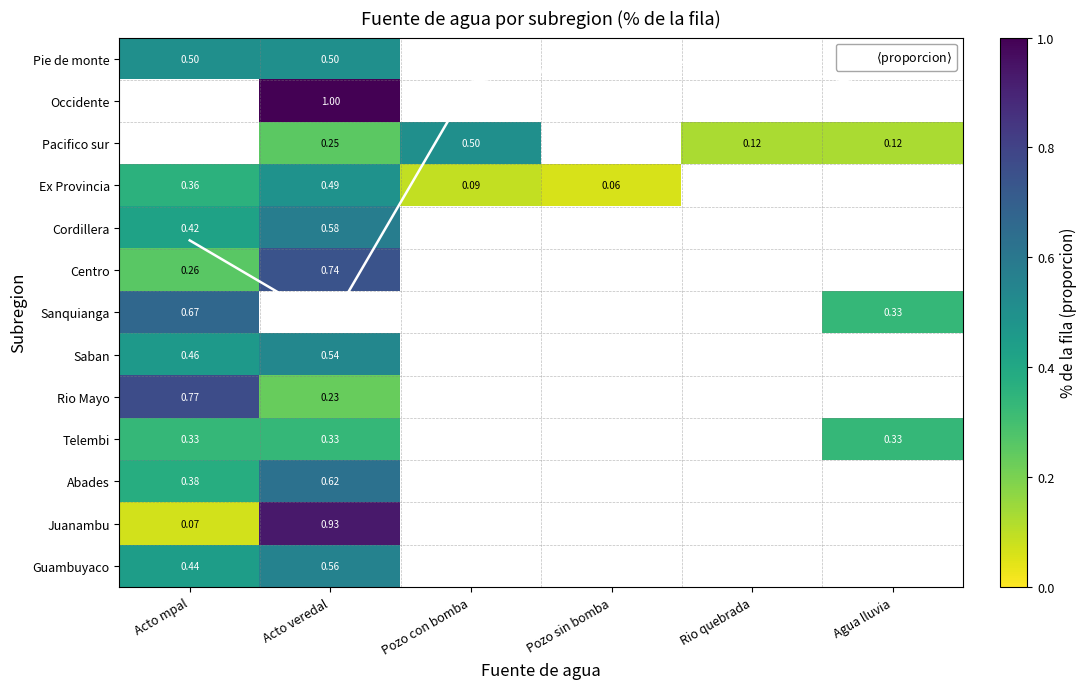

The value of $\langle$proporcion$\rangle$ at Pozo con bomba is 0.8. True or false?

False